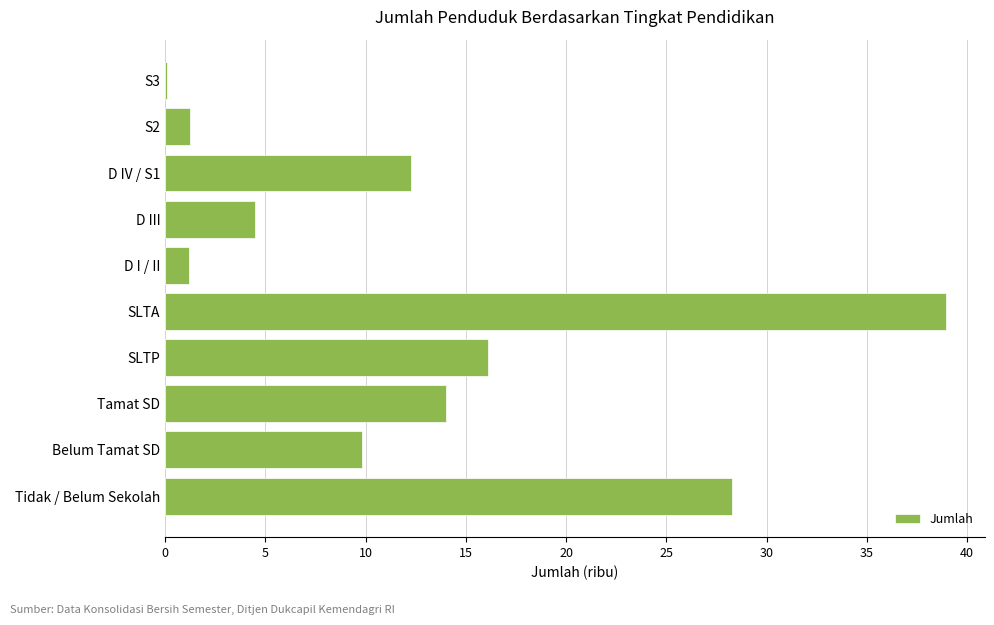

Is it true that the value at D IV / S1 is 12.3?

True